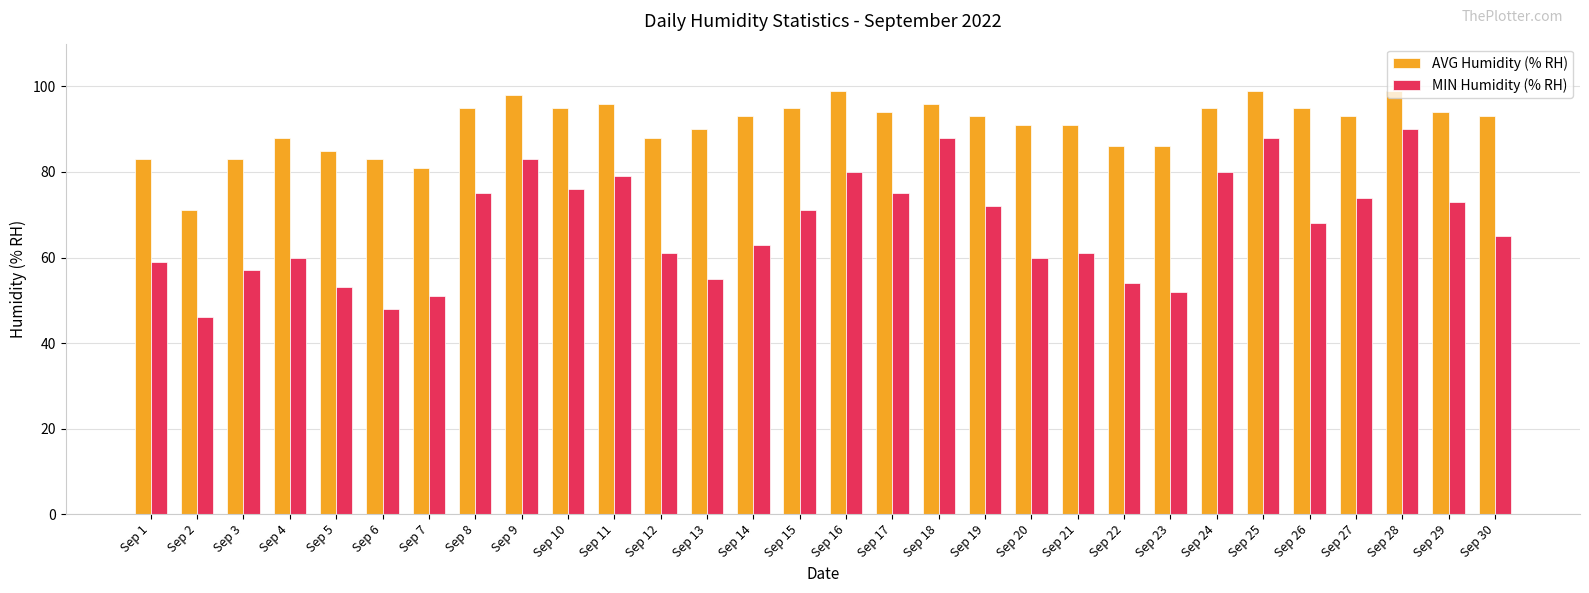

Reading left to right, transcribe all the data shown in this chart.

AVG Humidity (% RH): Sep 1=83	Sep 2=71	Sep 3=83	Sep 4=88	Sep 5=85	Sep 6=83	Sep 7=81	Sep 8=95	Sep 9=98	Sep 10=95	Sep 11=96	Sep 12=88	Sep 13=90	Sep 14=93	Sep 15=95	Sep 16=99	Sep 17=94	Sep 18=96	Sep 19=93	Sep 20=91	Sep 21=91	Sep 22=86	Sep 23=86	Sep 24=95	Sep 25=99	Sep 26=95	Sep 27=93	Sep 28=99	Sep 29=94	Sep 30=93
MIN Humidity (% RH): Sep 1=59	Sep 2=46	Sep 3=57	Sep 4=60	Sep 5=53	Sep 6=48	Sep 7=51	Sep 8=75	Sep 9=83	Sep 10=76	Sep 11=79	Sep 12=61	Sep 13=55	Sep 14=63	Sep 15=71	Sep 16=80	Sep 17=75	Sep 18=88	Sep 19=72	Sep 20=60	Sep 21=61	Sep 22=54	Sep 23=52	Sep 24=80	Sep 25=88	Sep 26=68	Sep 27=74	Sep 28=90	Sep 29=73	Sep 30=65